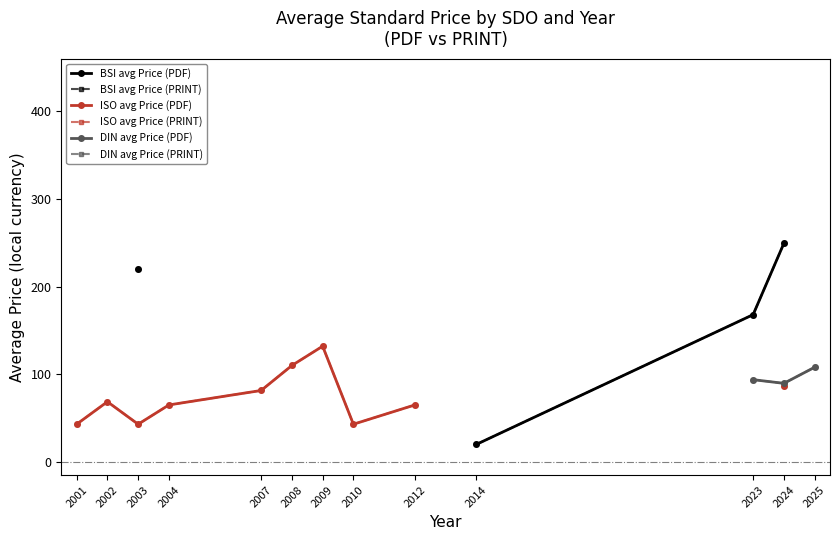

What is the smallest value displayed?

20.0